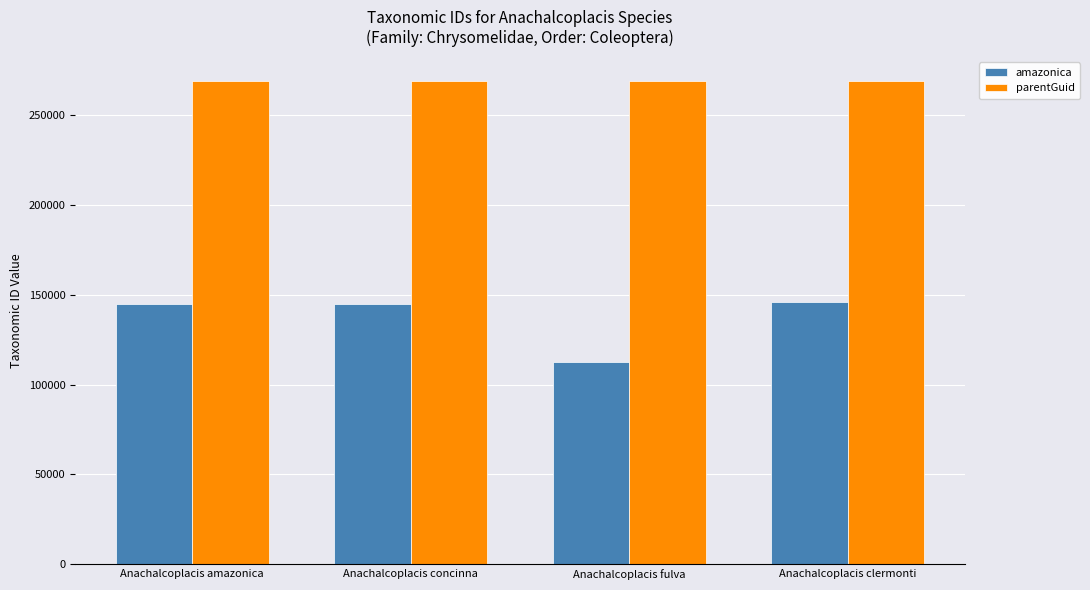

The amazonica series shows 112396 at Anachalcoplacis fulva. True or false?

True